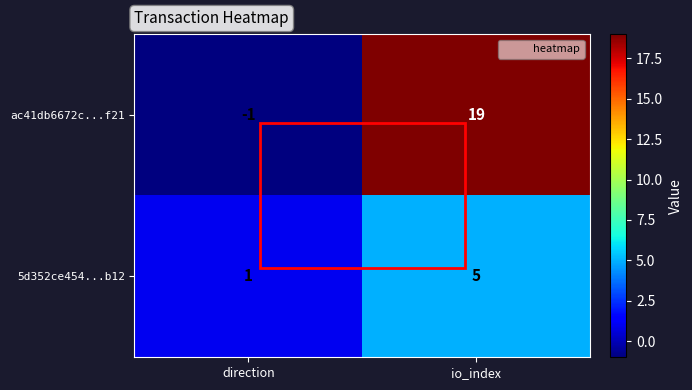

List the series in order of their peak value, highest first.

ac41db6672c...f21, 5d352ce454...b12